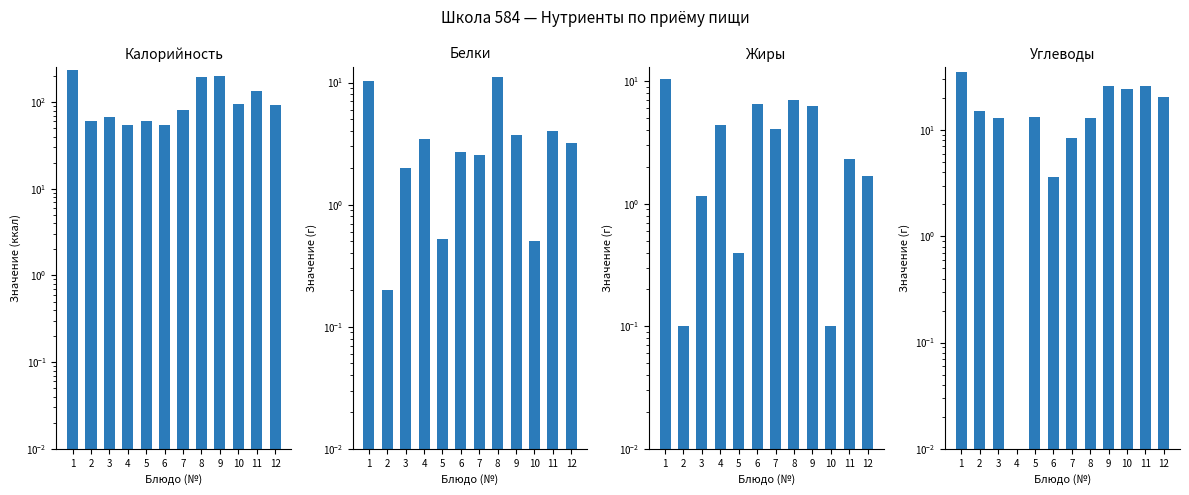

What is the value of the Калорийность bar at the 8th from the left?

195.0